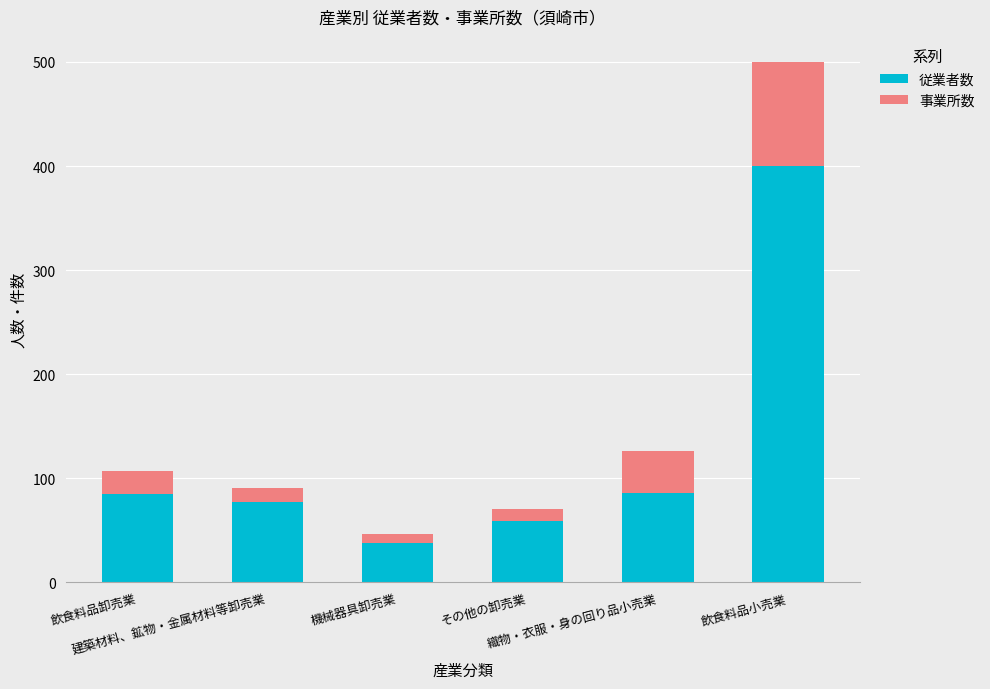

What is the minimum value for 従業者数?

38